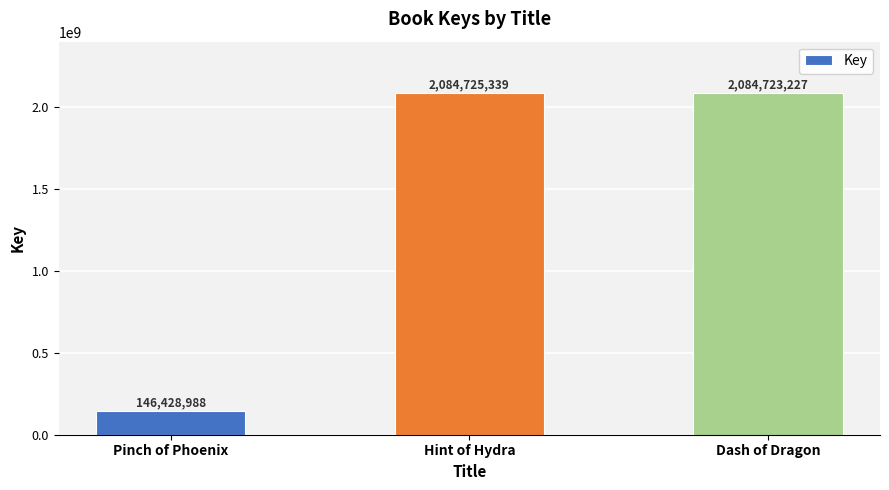

Which has a higher value, Pinch of Phoenix or Dash of Dragon?

Dash of Dragon